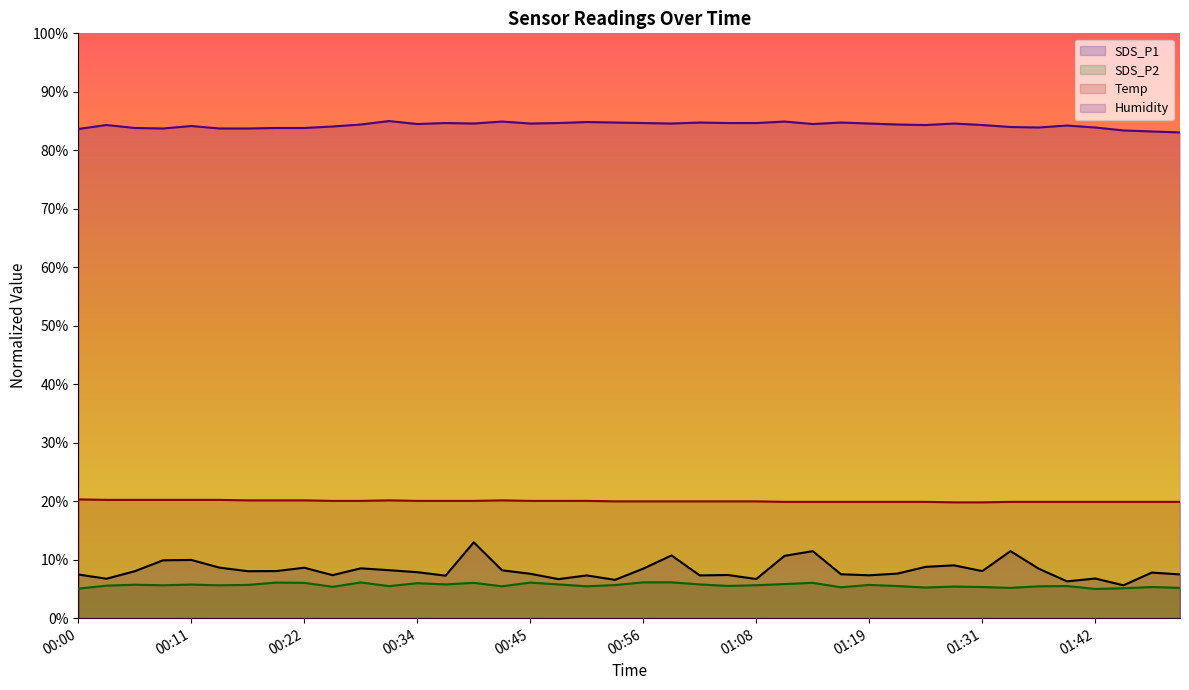

Count the number of data series in this chart.

4